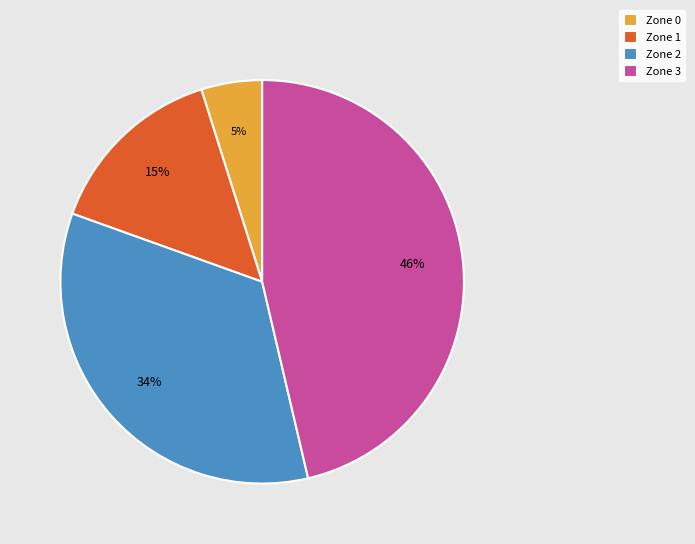

Does Zone 1 account for over 50% of the chart?

No